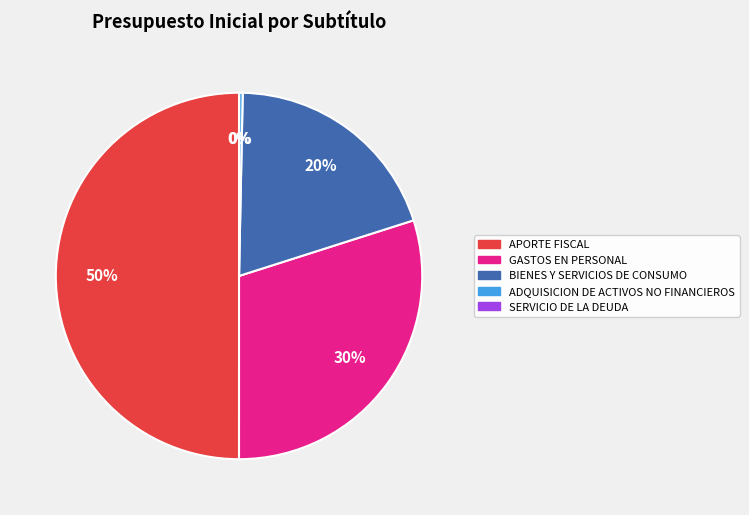

Which slice is the largest?

APORTE FISCAL